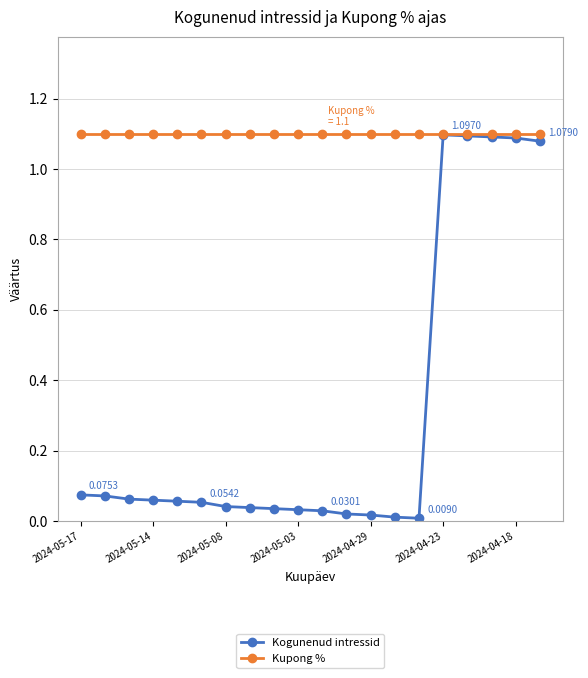

What is the sum of all Kupong % values?

22.0